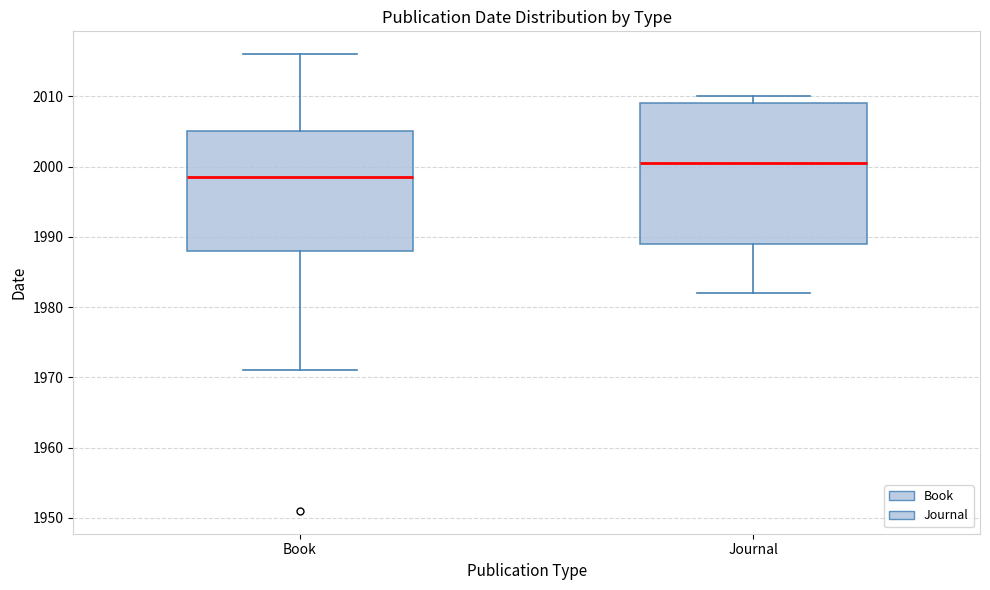

Which box has the lowest median line?

Book